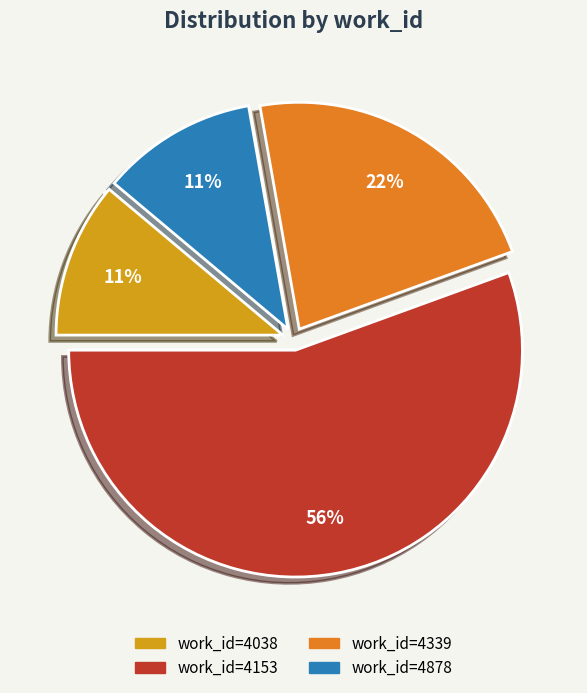

To the nearest percent, what is the average slice percentage?

25%